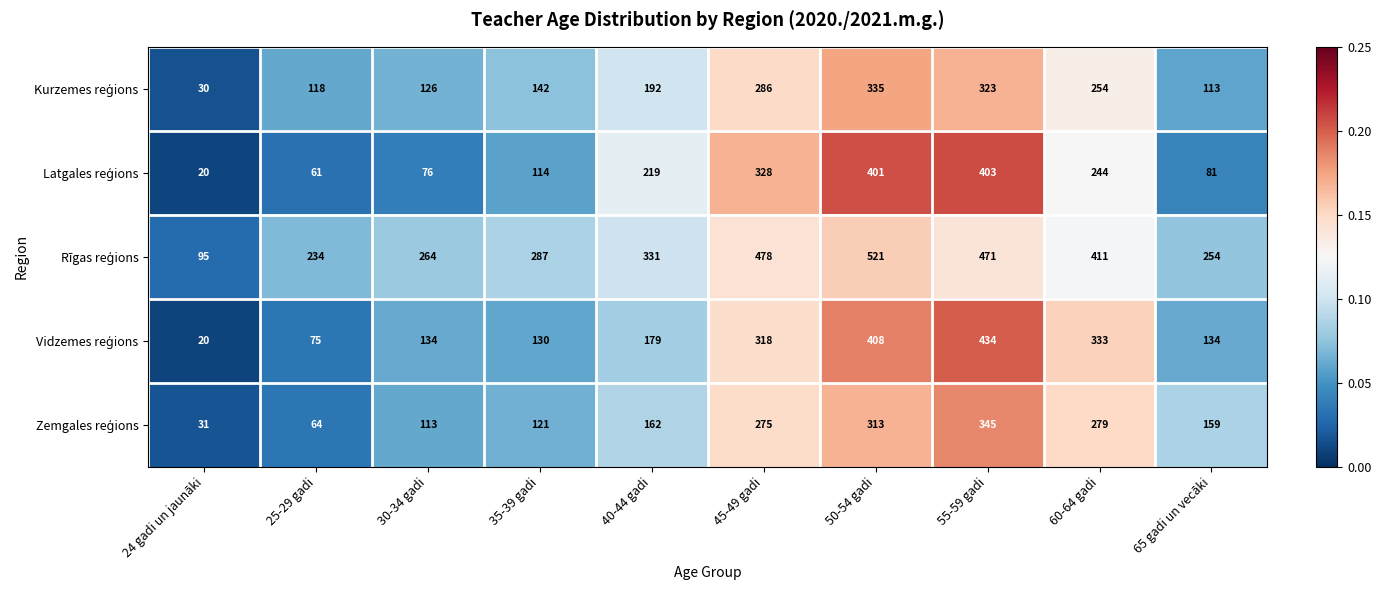

What is the total value across all series at 55-59 gadi?

1976